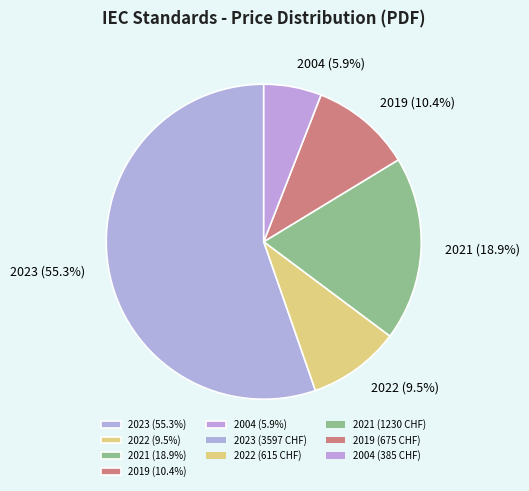

How many segments does this pie chart have?

5